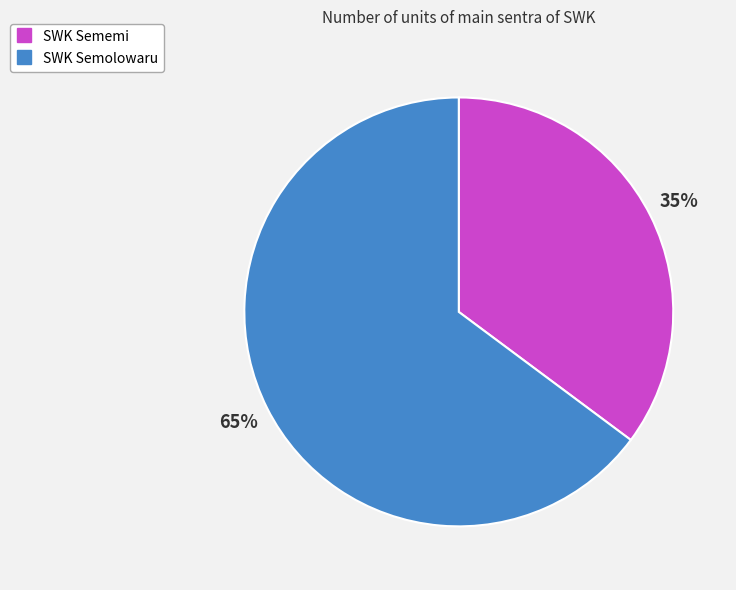

Which slice is the largest?

SWK Semolowaru